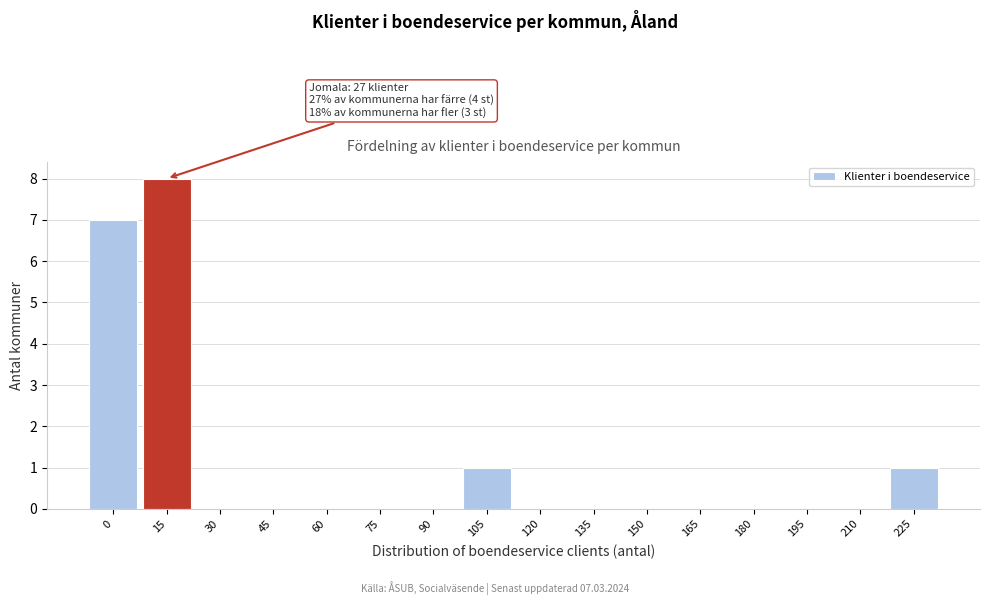

Reading left to right, list all the values displayed in this chart.

0=7	15=8	30=0	45=0	60=0	75=0	90=0	105=1	120=0	135=0	150=0	165=0	180=0	195=0	210=0	225=1